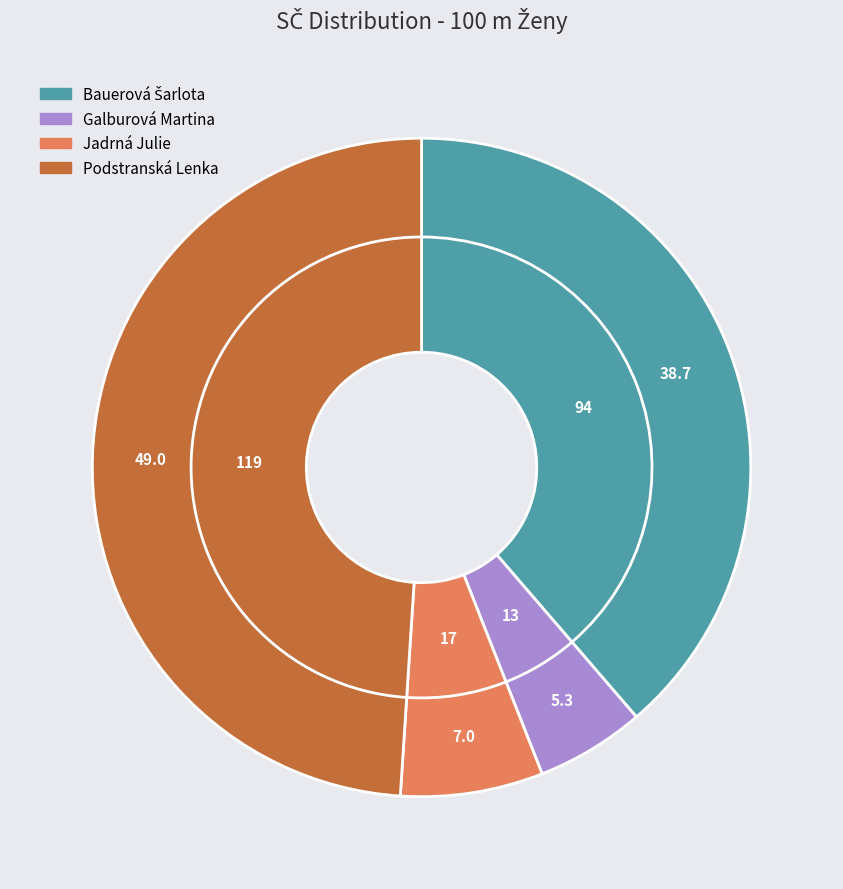

Between Podstranská Lenka and Jadrná Julie, which is larger?

Podstranská Lenka